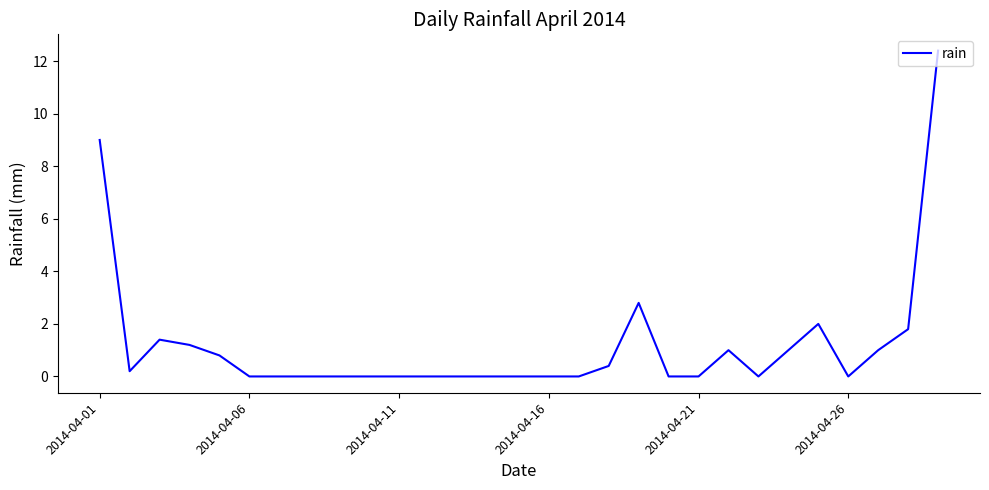

What is the greatest value displayed?

12.4